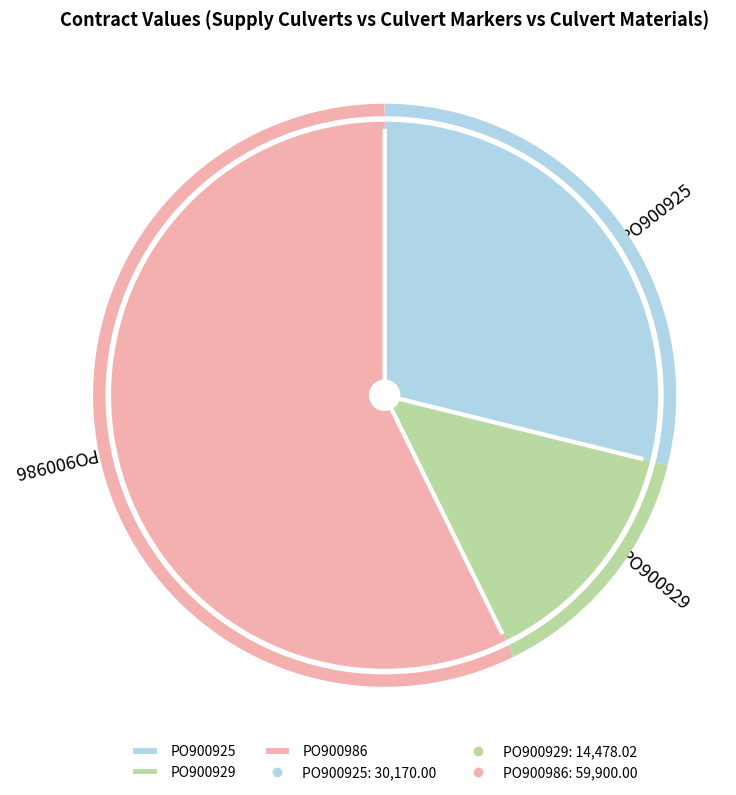

True or false: PO900986 accounts for 70% of the total.

False